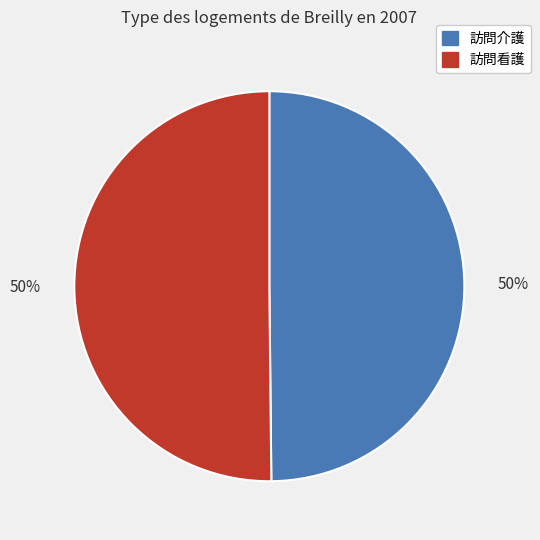

How many segments does this pie chart have?

2